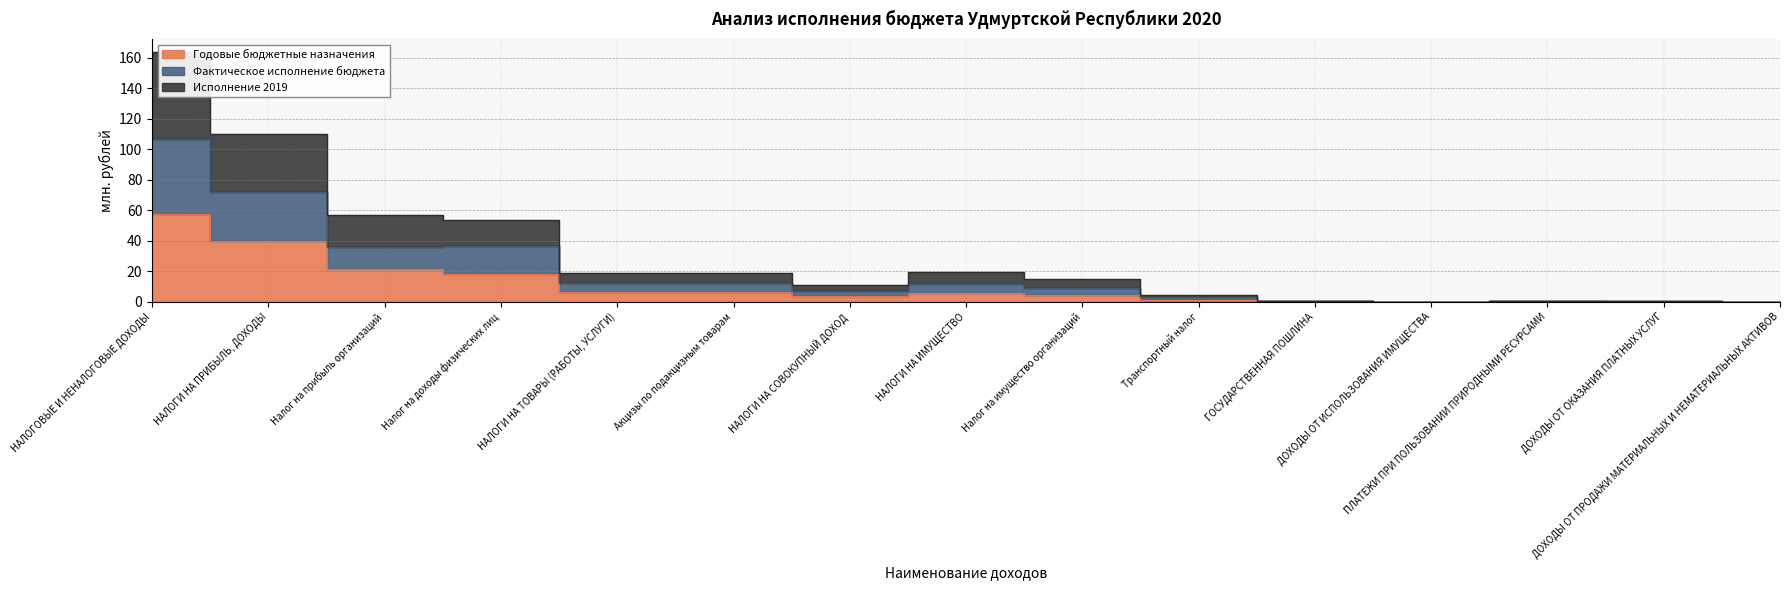

At how many categories does at least one series exceed 114?

1